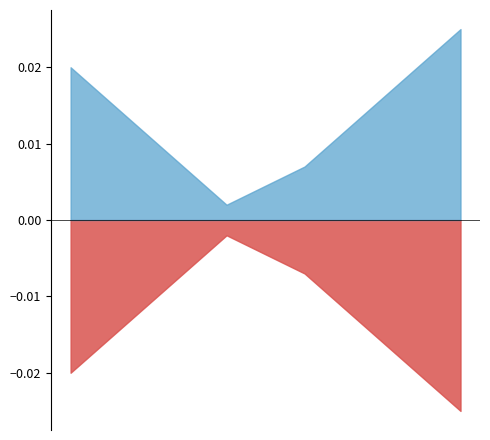

Which series has the largest total across all categories?

Ask